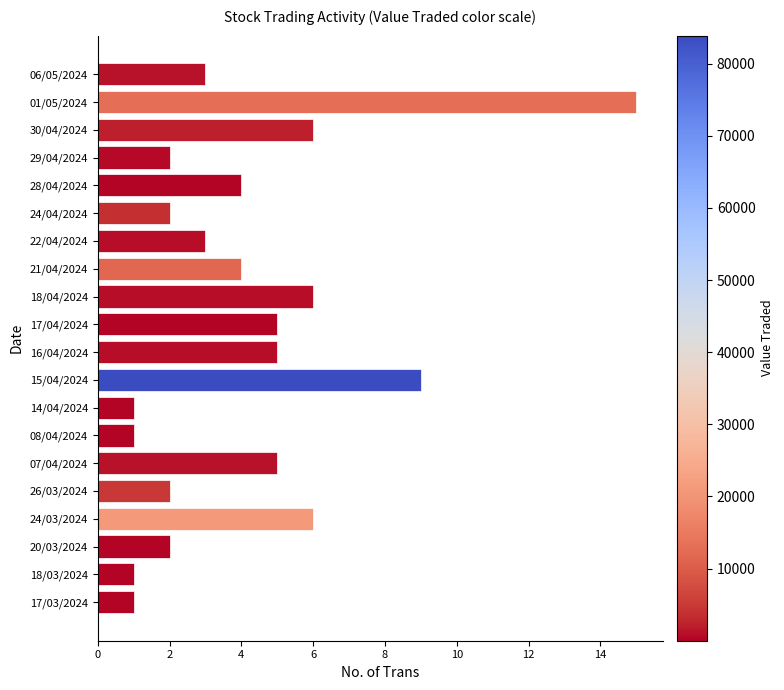

Which has a higher value, 15/04/2024 or 30/04/2024?

15/04/2024